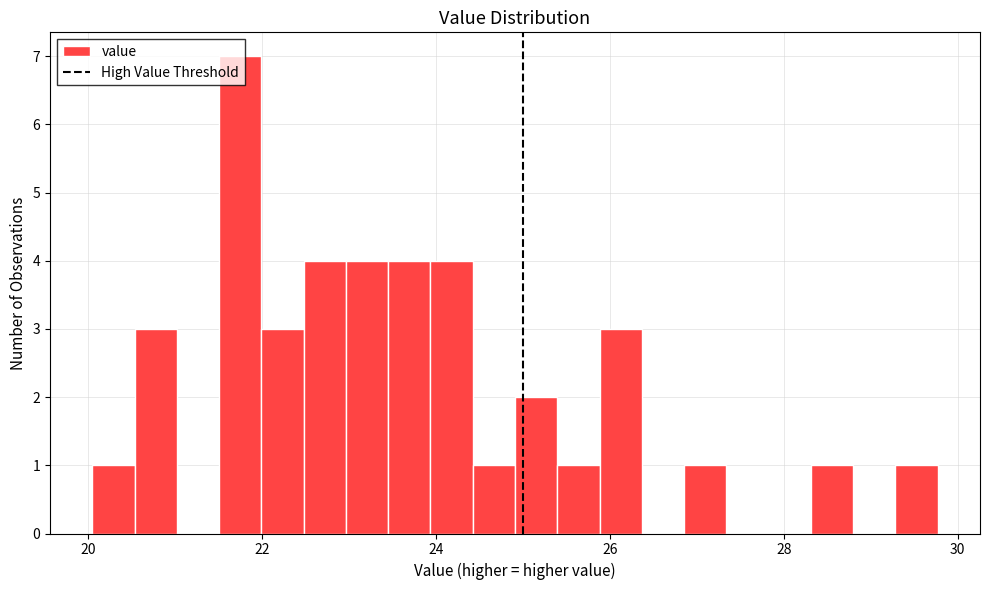

Around what value on the x-axis is the tallest bar? Give the approximate position of its centre, as read against the axis.

21.8